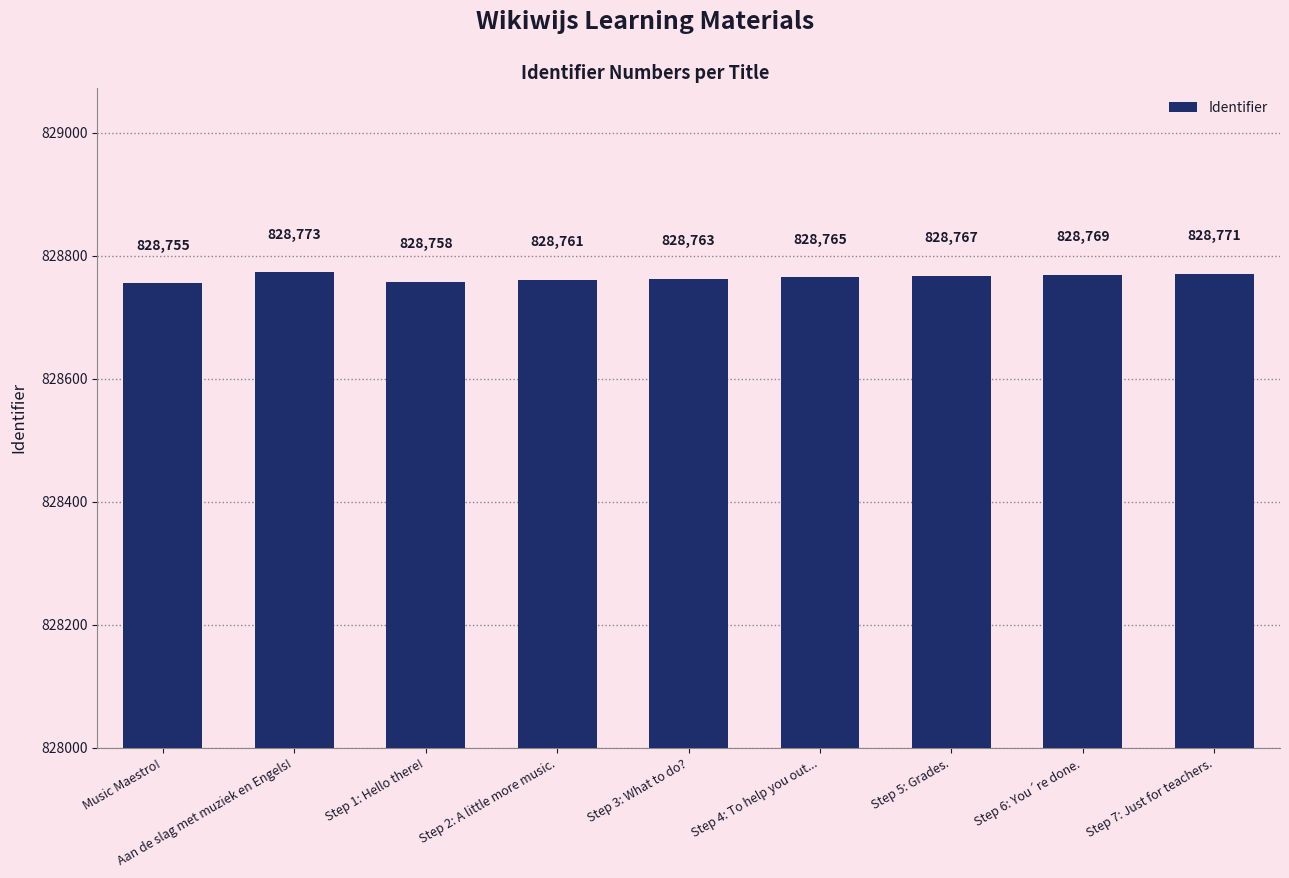

What is the maximum value shown in the chart?

828773